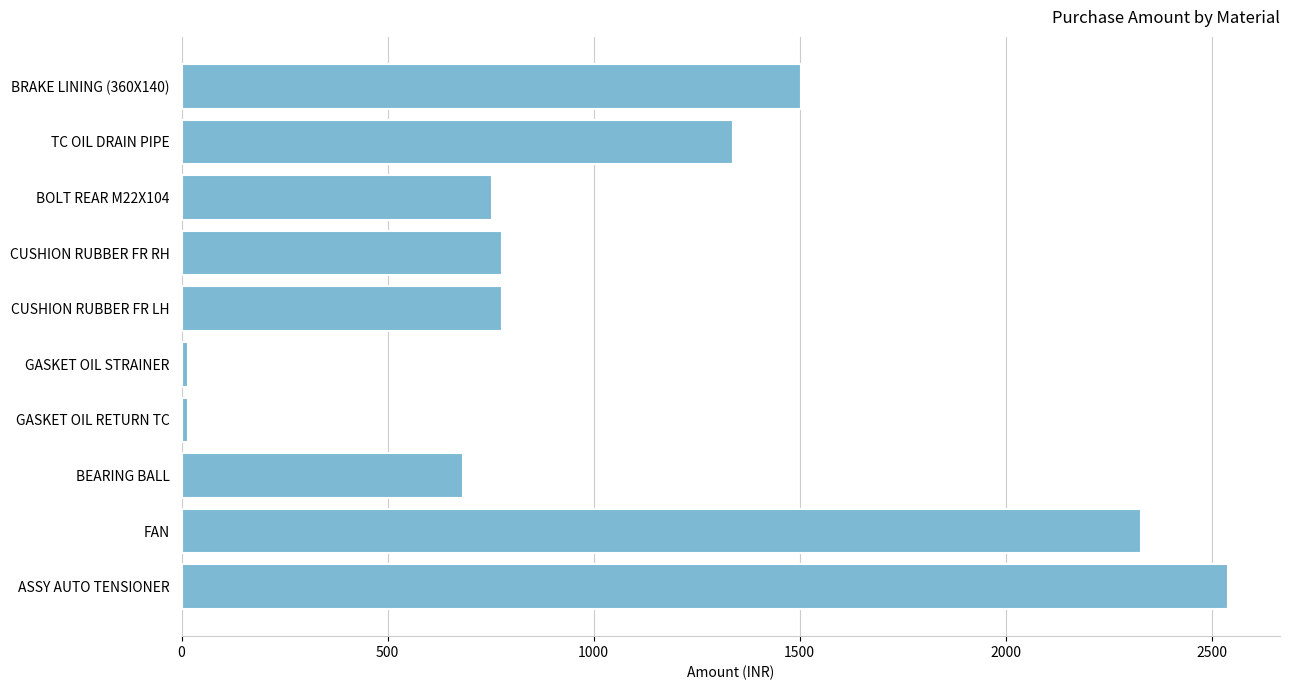

Are the bars horizontal?

Yes